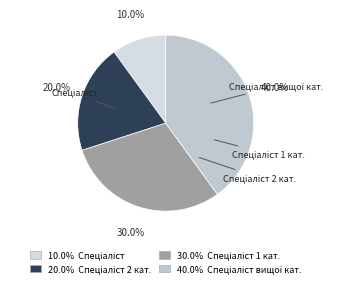

How many slices are in this pie chart?

4